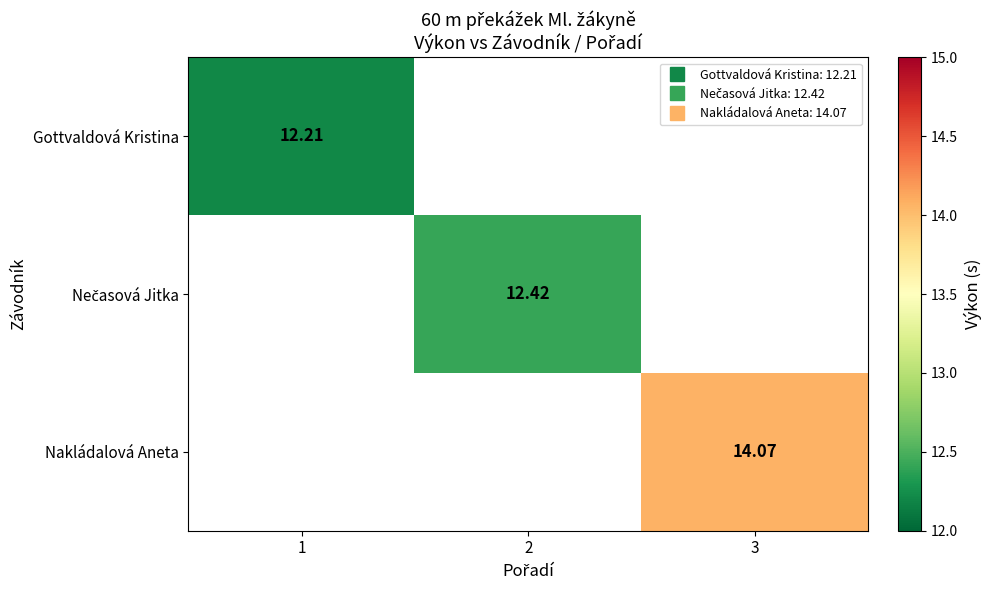

Is the value of Gottvaldová Kristina at 3 greater than the value of Nakládalová Aneta at 2?

No